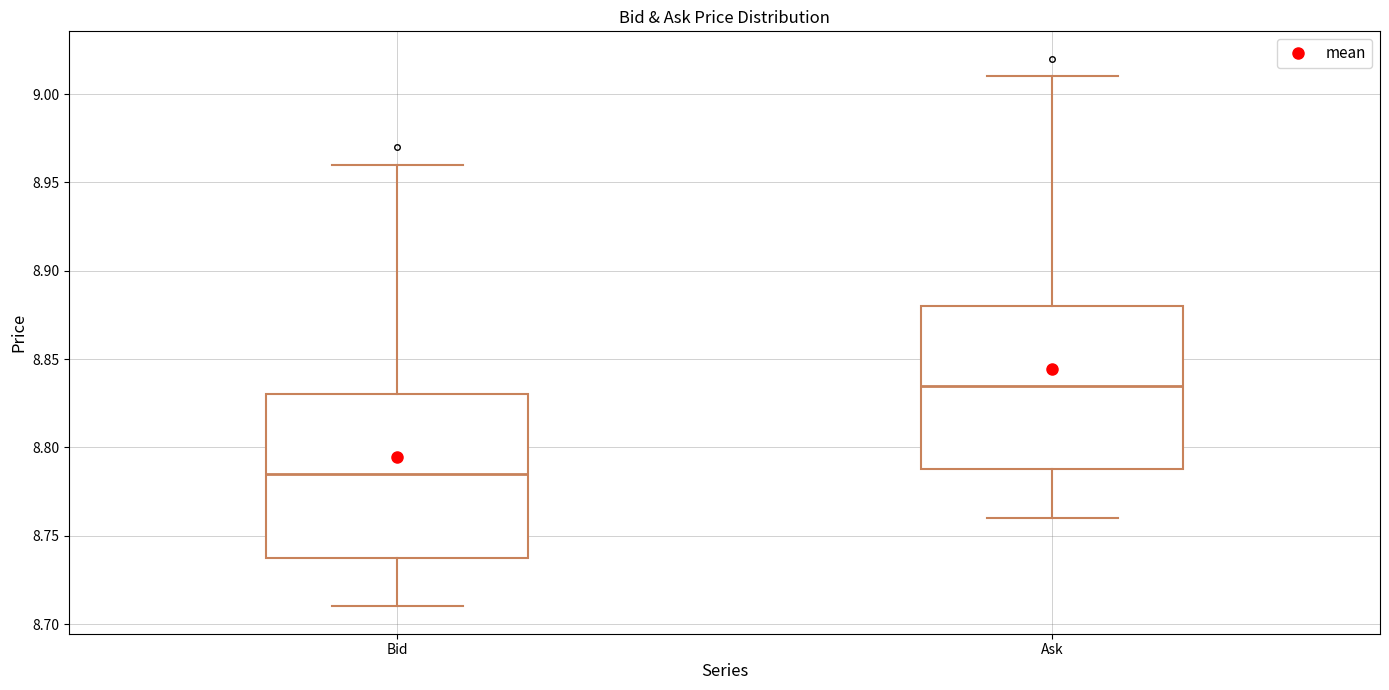

Reading left to right, transcribe this box plot: for each box, give where its median line is, the range the box spans, and where its two whiskers end, as read against the y-axis. The values are not printed on the chart, so give them approximately, as read against the axis.

Bid: median 8.785, box 8.740 to 8.830, whiskers 8.710 to 8.960
Ask: median 8.835, box 8.790 to 8.880, whiskers 8.760 to 9.010